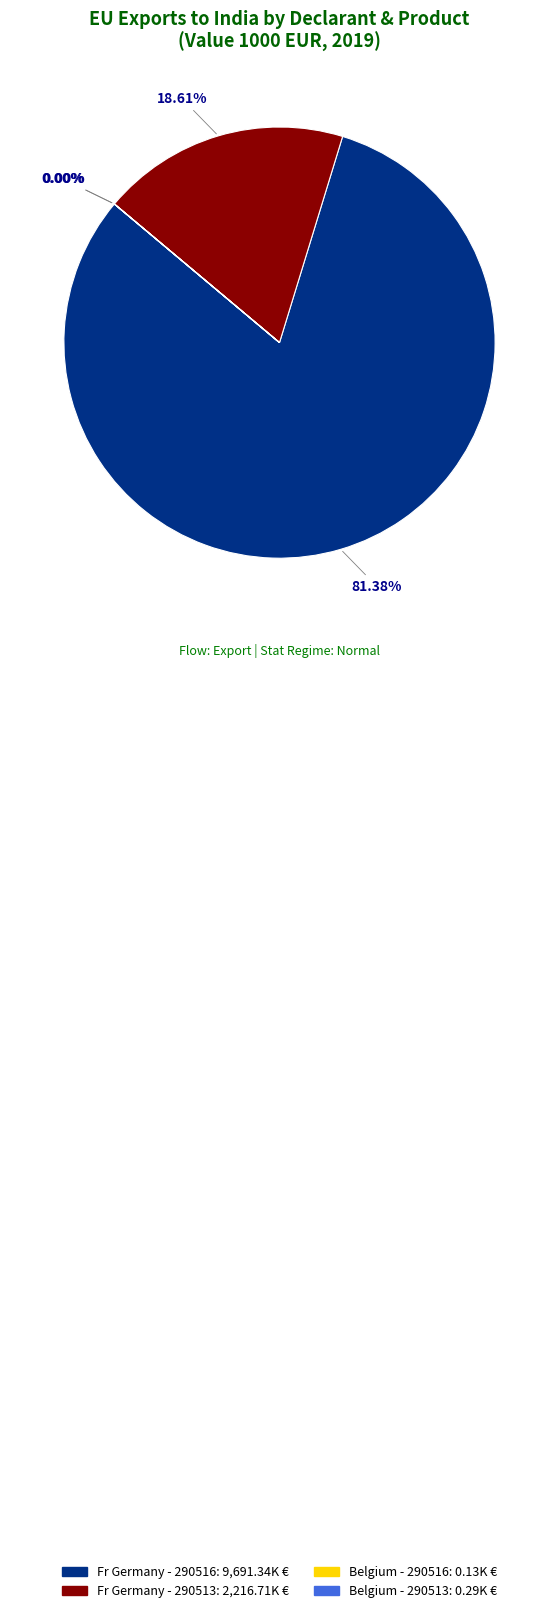

What is the largest slice in the pie chart?

Fr Germany - 290516